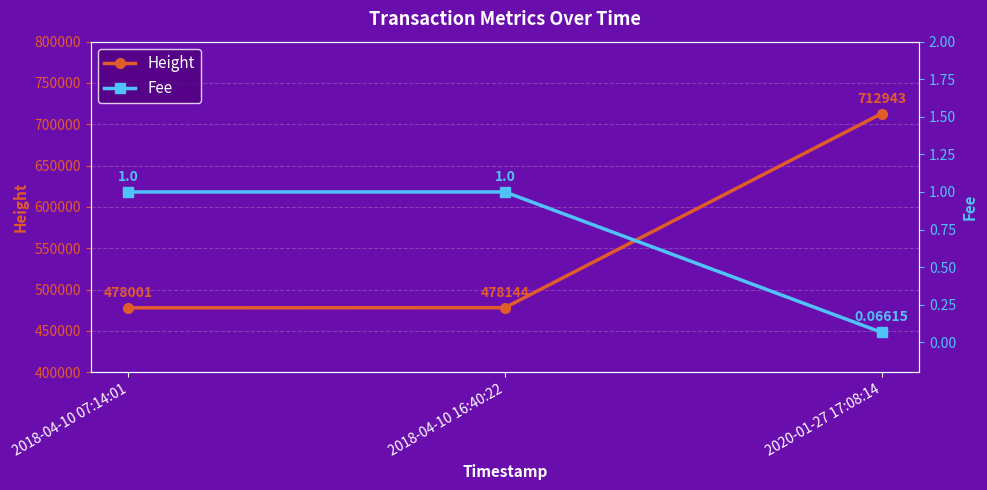

Is the value of Fee at 2018-04-10 07:14:01 greater than the value of Height at 2018-04-10 07:14:01?

No